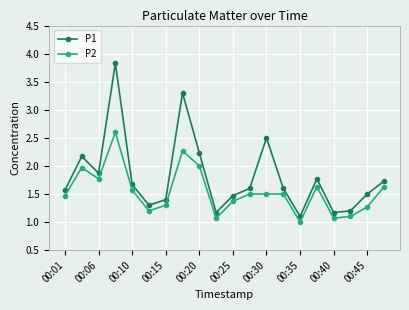

How many distinct data groups are displayed?

2